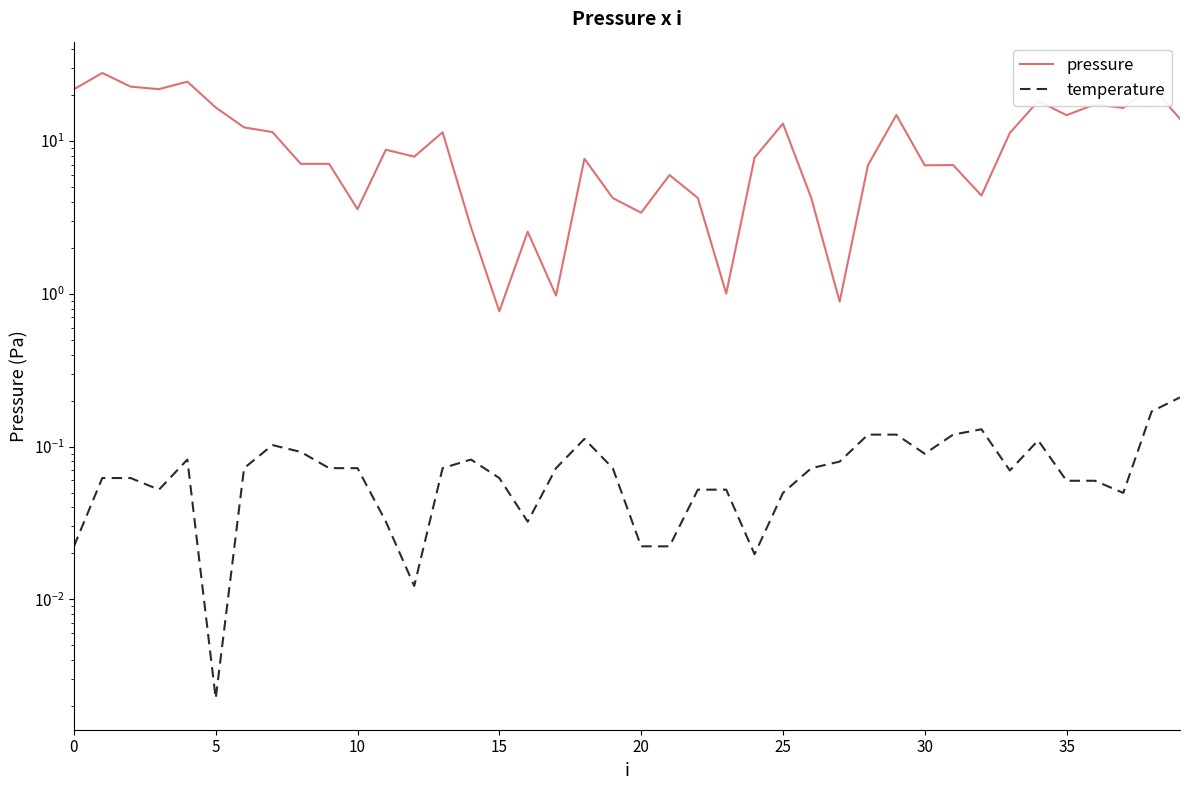

Which series has the largest total across all categories?

pressure